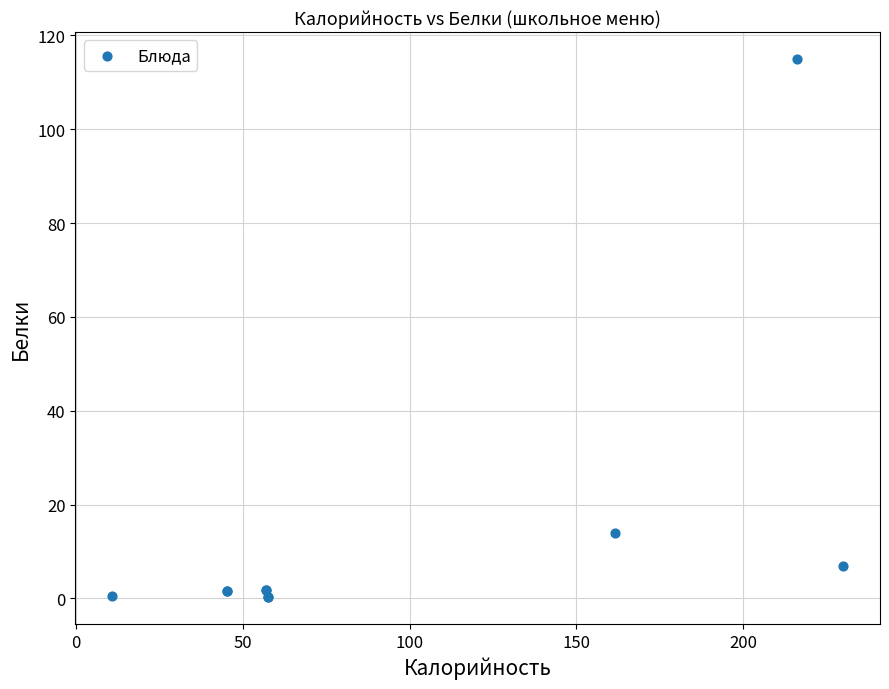

What Y value in the scatter plot is closest to 57?

13.8